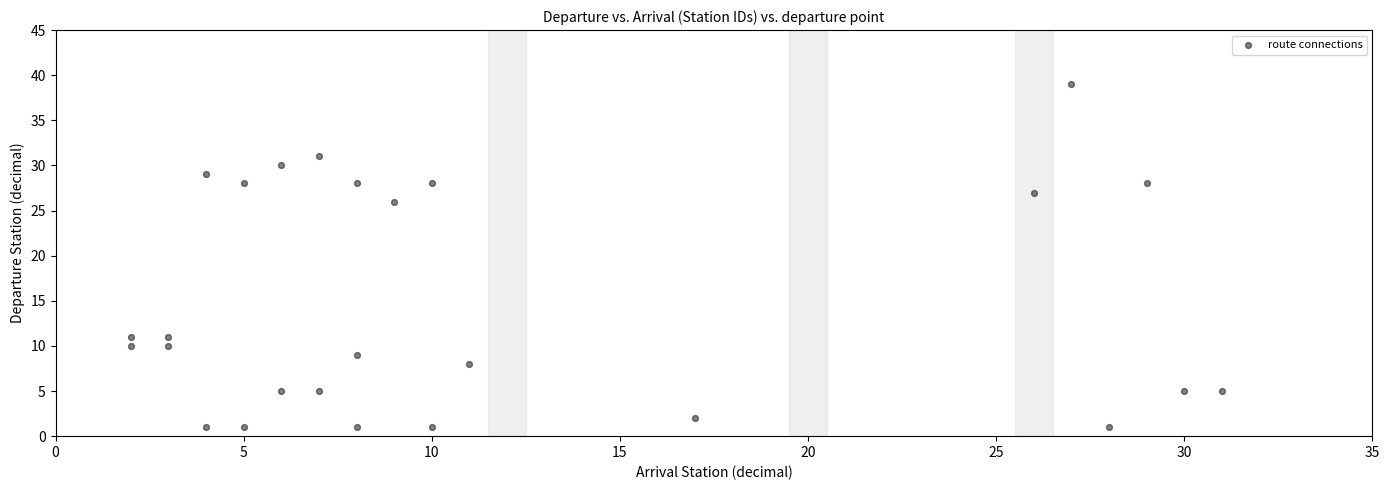

What is the range of X values (max minus min)?

29